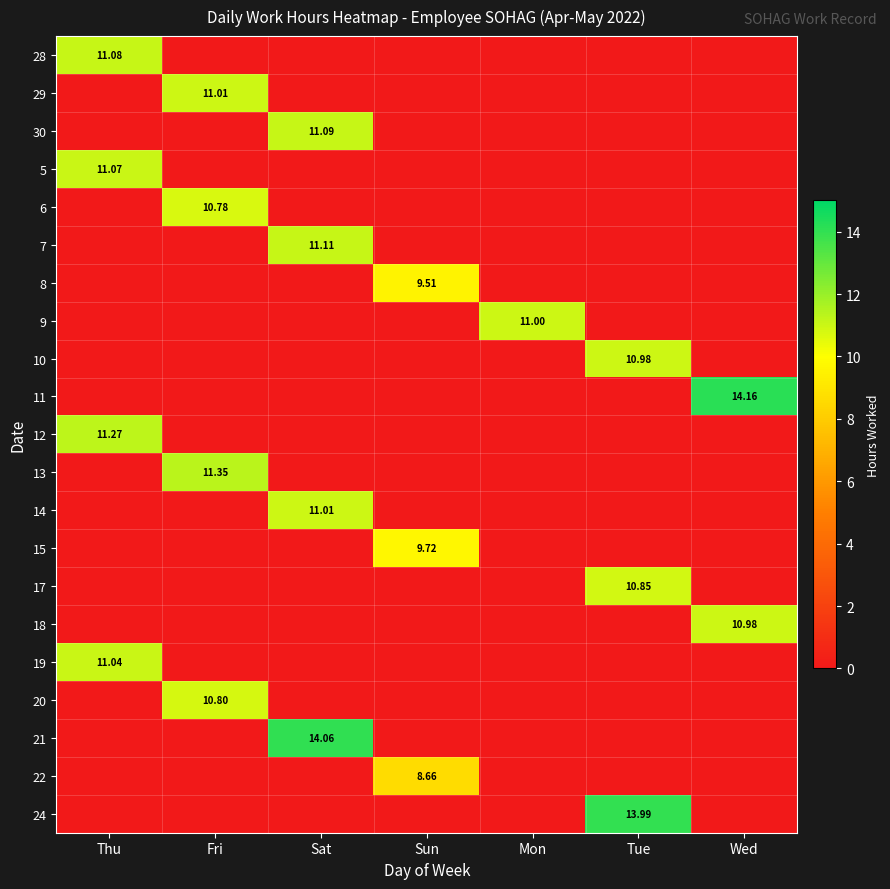

Count the number of data series in this chart.

21